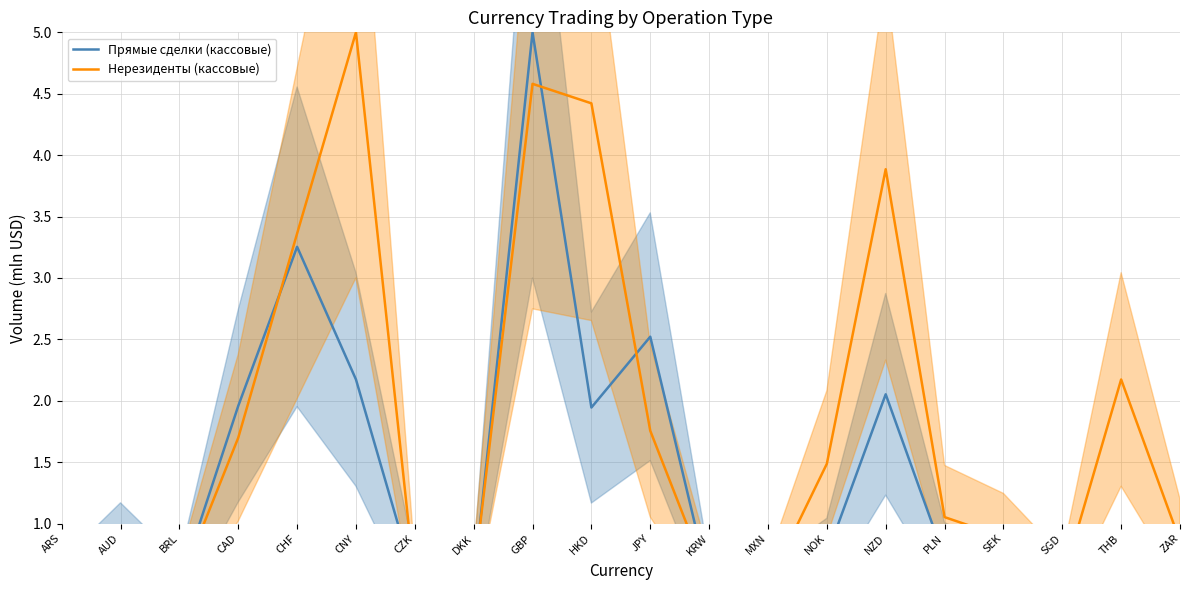

Reading right to left, what are all the values shown in this chart?

Прямые сделки (кассовые): 0.6	0.5	0.5	0.6	0.7	2.1	0.7	0.5	0.5	2.5	1.9	5.0	0.5	0.5	2.2	3.3	2.0	0.5	0.8	0.5
Нерезиденты (кассовые): 0.9	2.2	0.5	0.9	1.1	3.9	1.5	0.5	0.5	1.8	4.4	4.6	0.5	0.5	5.0	3.4	1.7	0.5	0.6	0.5